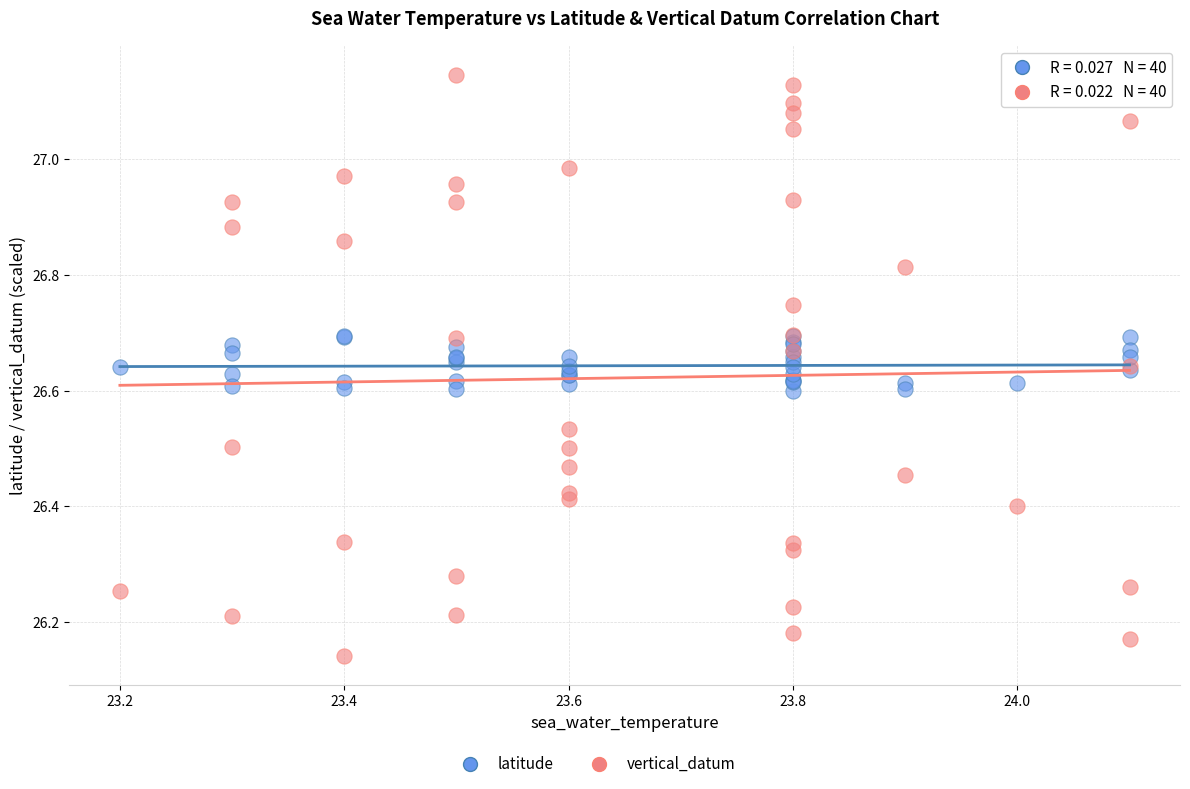

Which series has the largest Y range (max minus min)?

vertical_datum